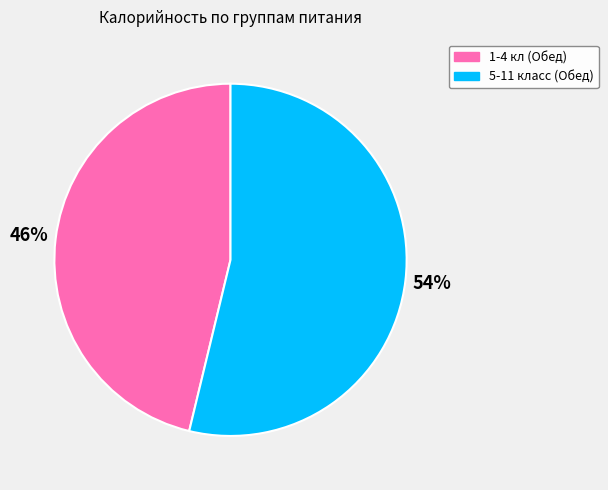

To the nearest percent, what portion does 1-4 кл (Обед) represent?

46%